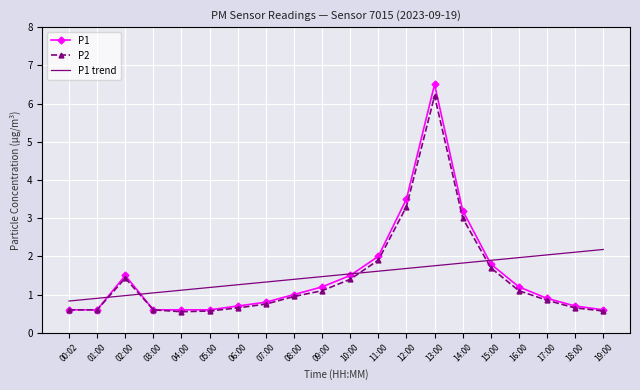

What is the total value across all series at 19:00?

3.4